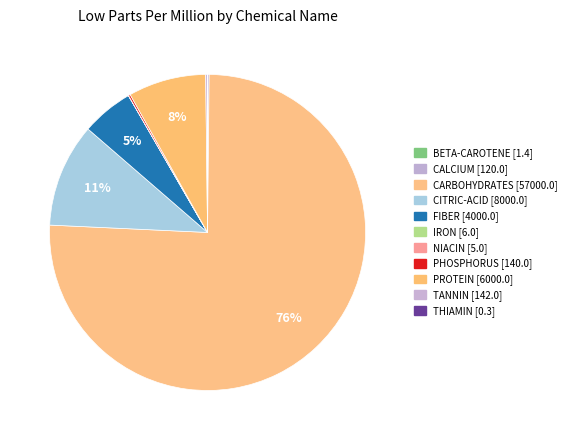

To the nearest percent, what percentage of the pie is CARBOHYDRATES?

76%